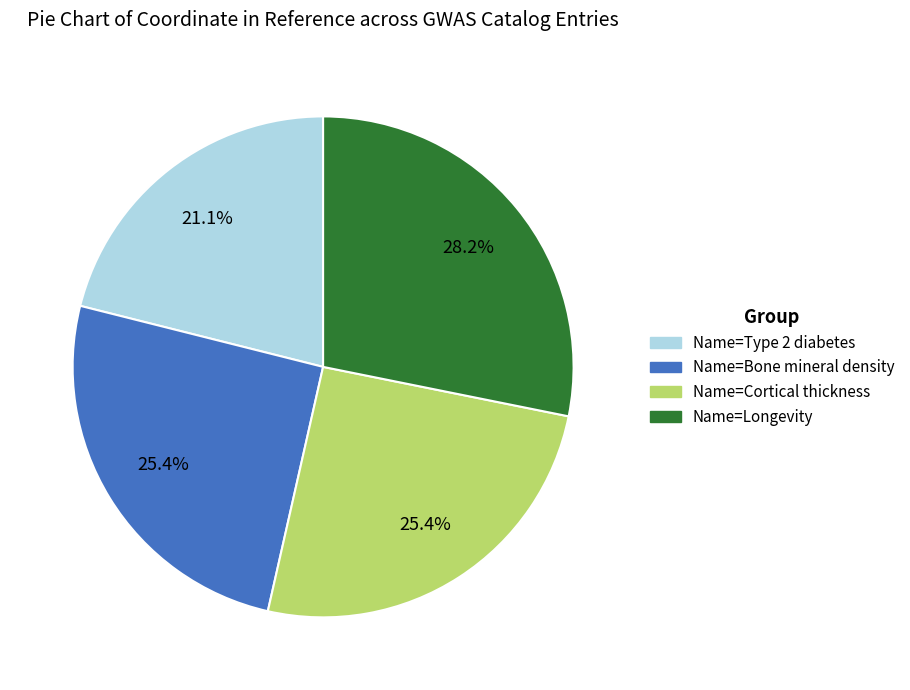

What is the largest slice in the pie chart?

Name=Longevity